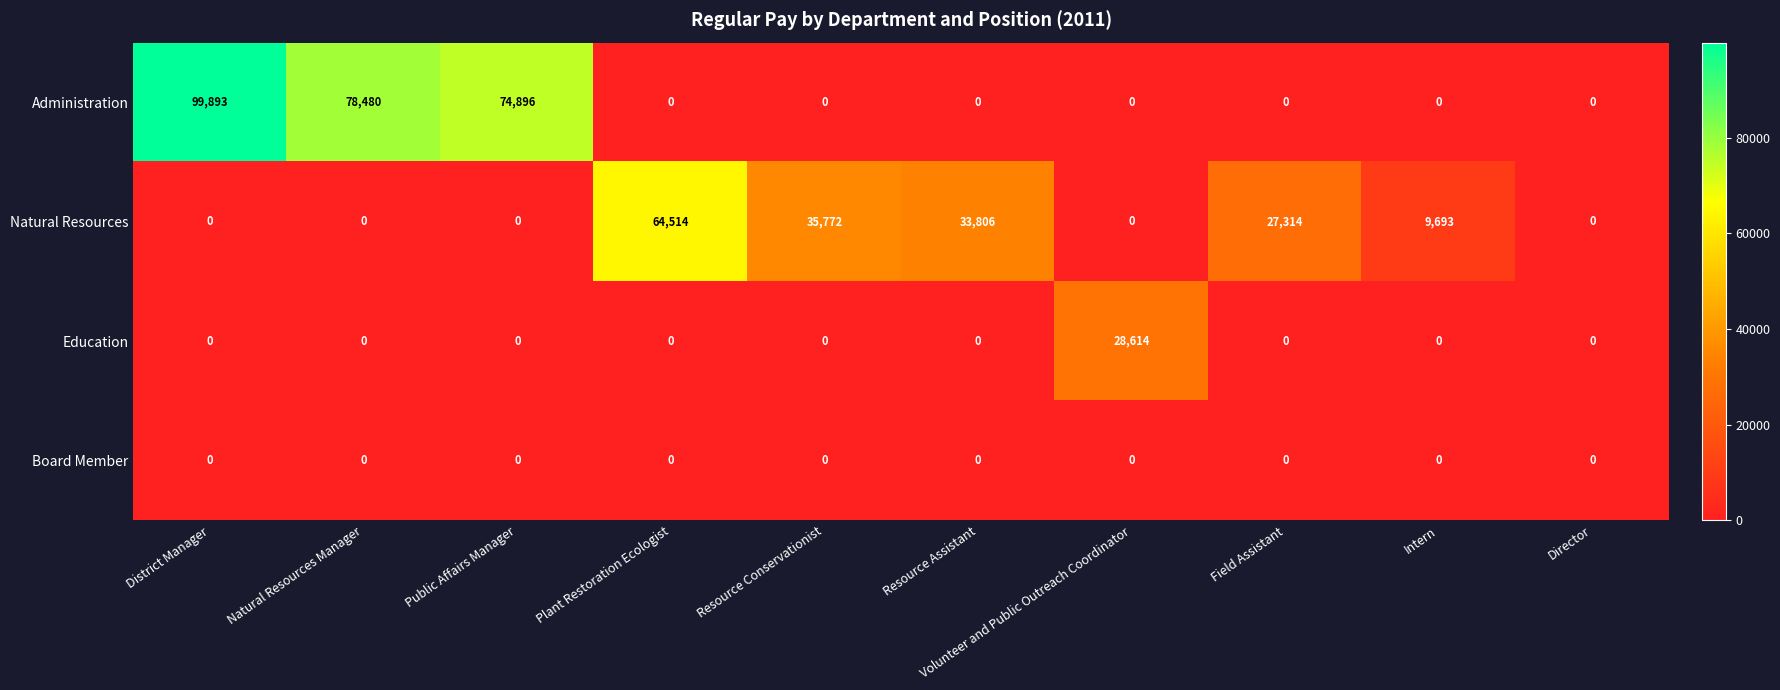

Which series has the widest spread of values?

Administration